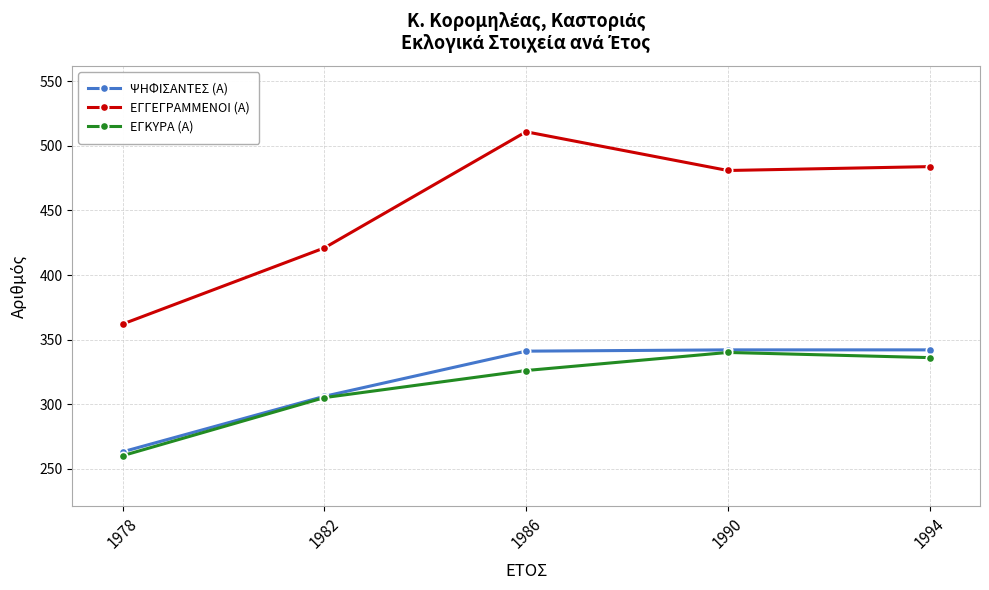

How many series are shown in this chart?

3